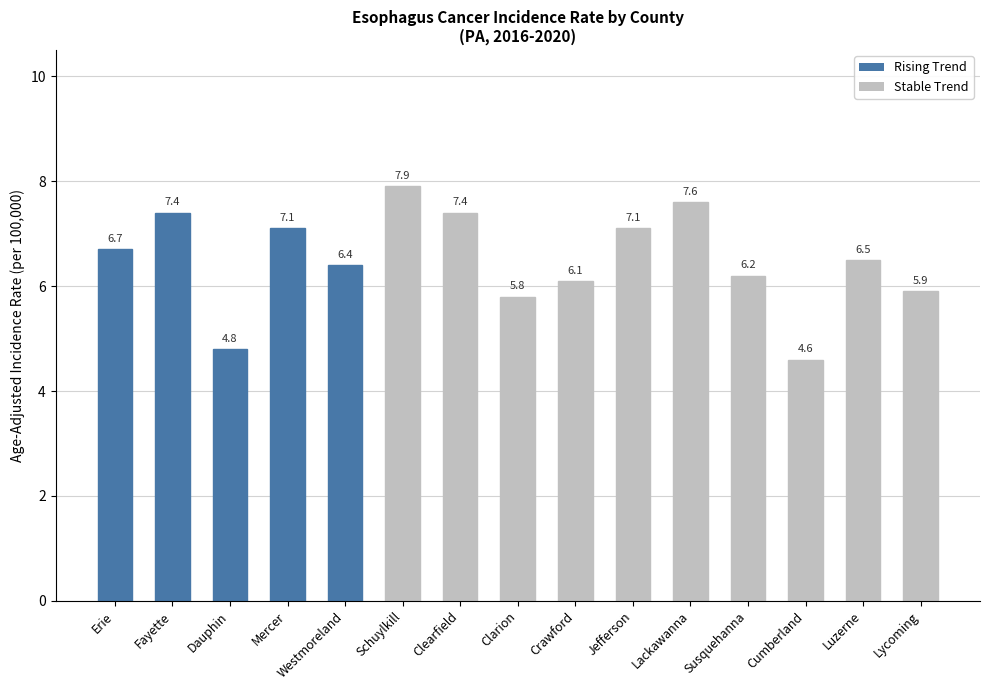

Reading right to left, extract all data points from this chart.

Lycoming=5.9	Luzerne=6.5	Cumberland=4.6	Susquehanna=6.2	Lackawanna=7.6	Jefferson=7.1	Crawford=6.1	Clarion=5.8	Clearfield=7.4	Schuylkill=7.9	Westmoreland=6.4	Mercer=7.1	Dauphin=4.8	Fayette=7.4	Erie=6.7